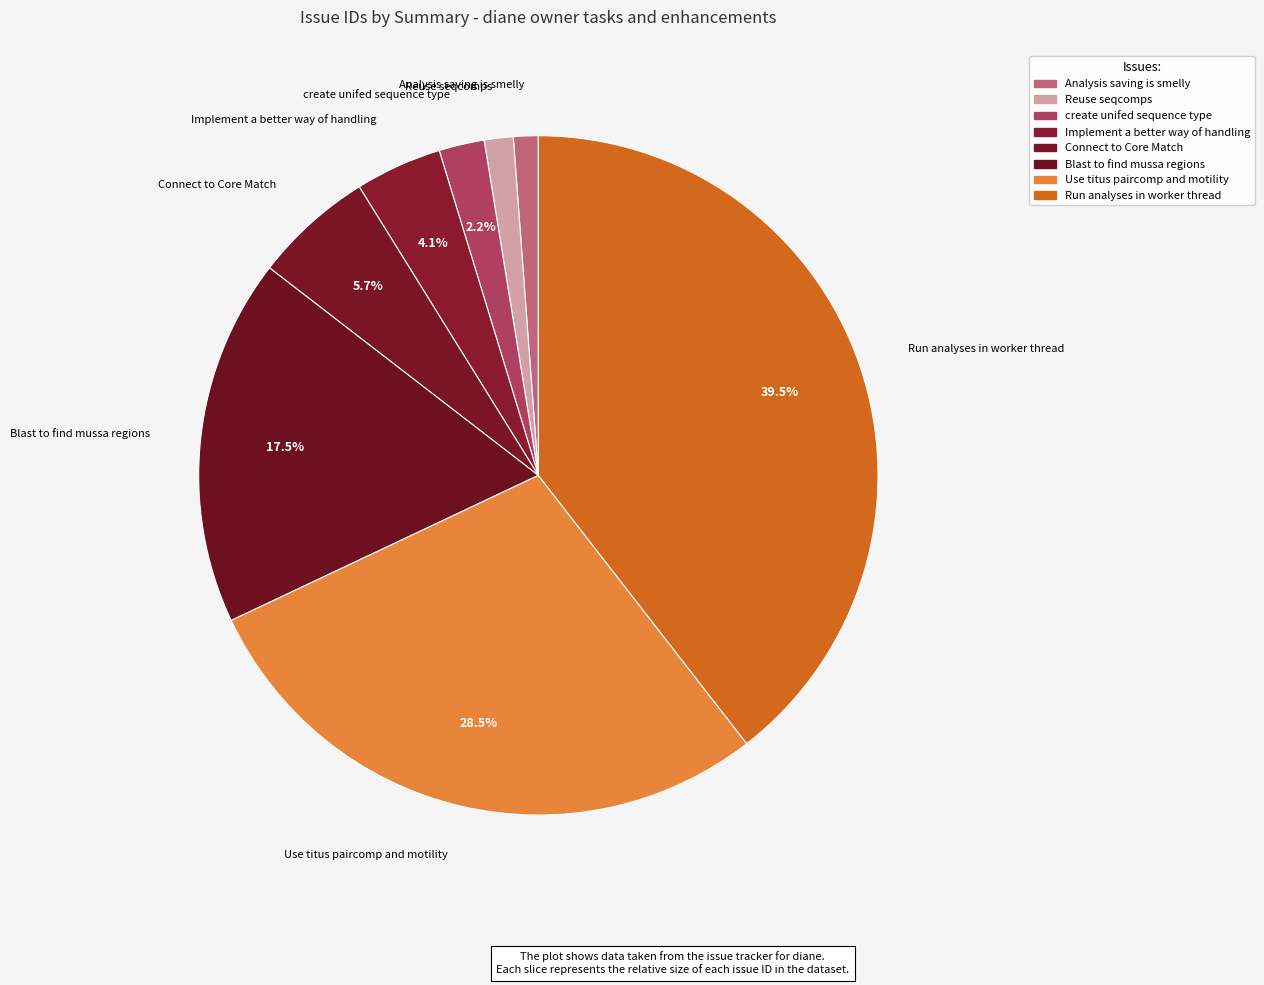

Count the number of slices in the pie.

8